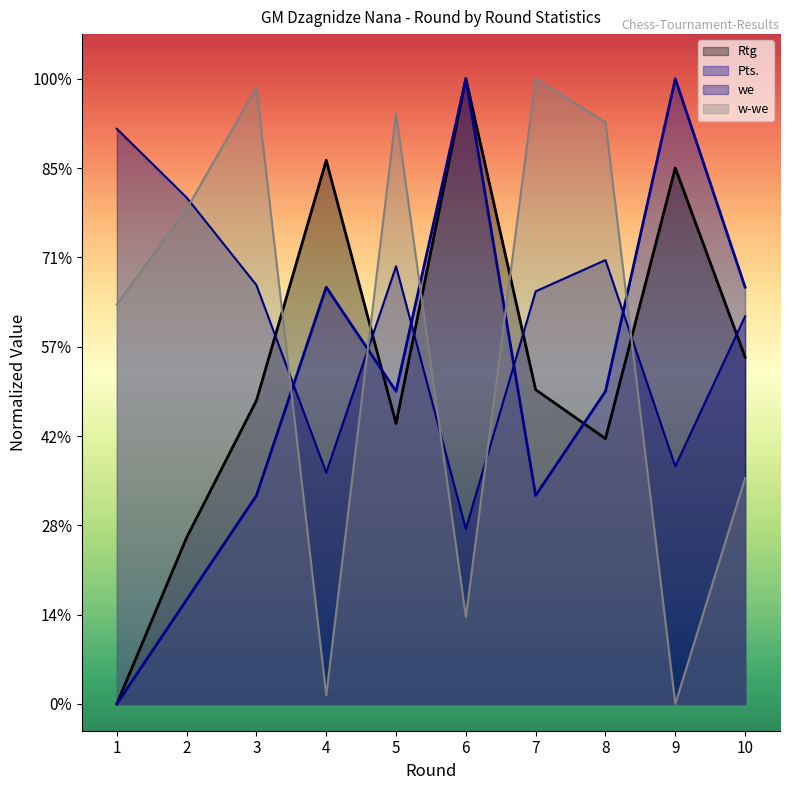

Which category has the highest value in the we series?

1